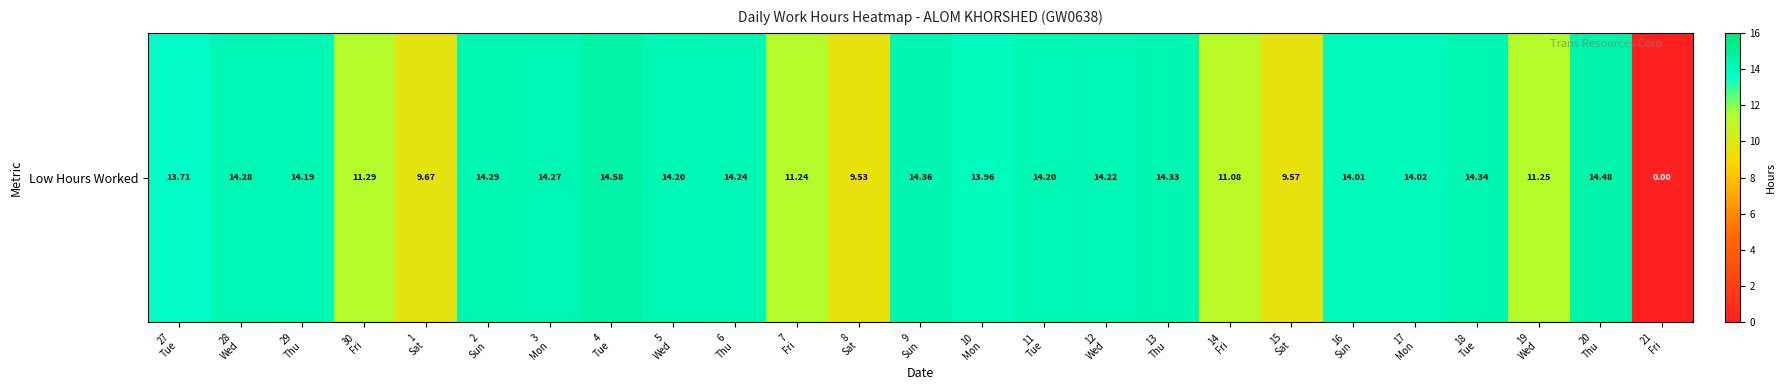

Reading left to right, list all the values displayed in this chart.

13.7	14.3	14.2	11.3	9.7	14.3	14.3	14.6	14.2	14.2	11.2	9.5	14.4	14.0	14.2	14.2	14.3	11.1	9.6	14.0	14.0	14.3	11.2	14.5	0.0